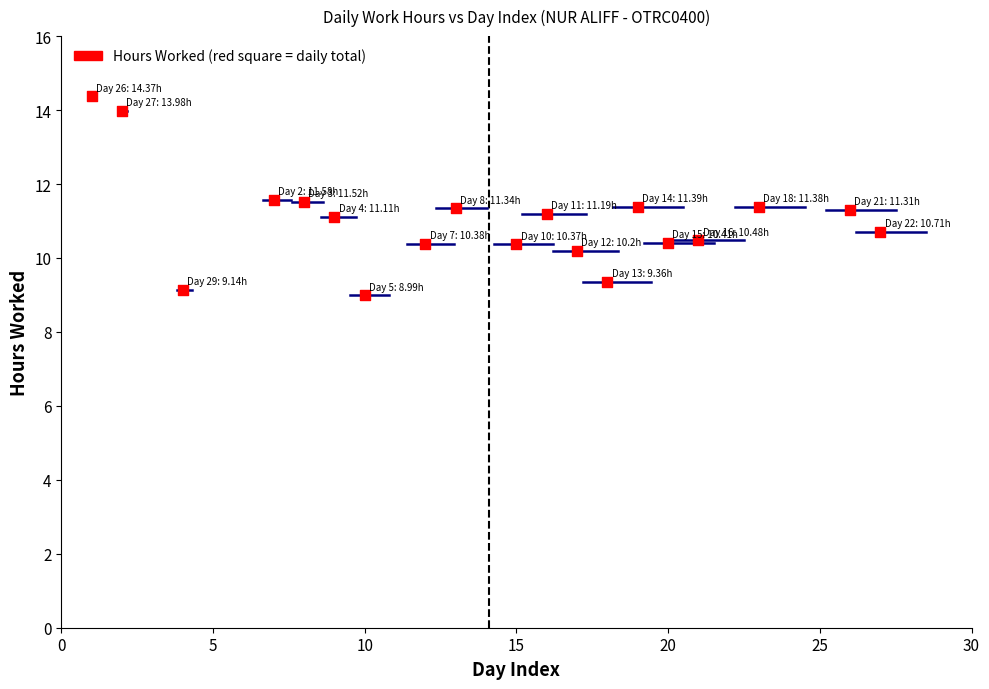

What is the range of X values (max minus min)?

26.0